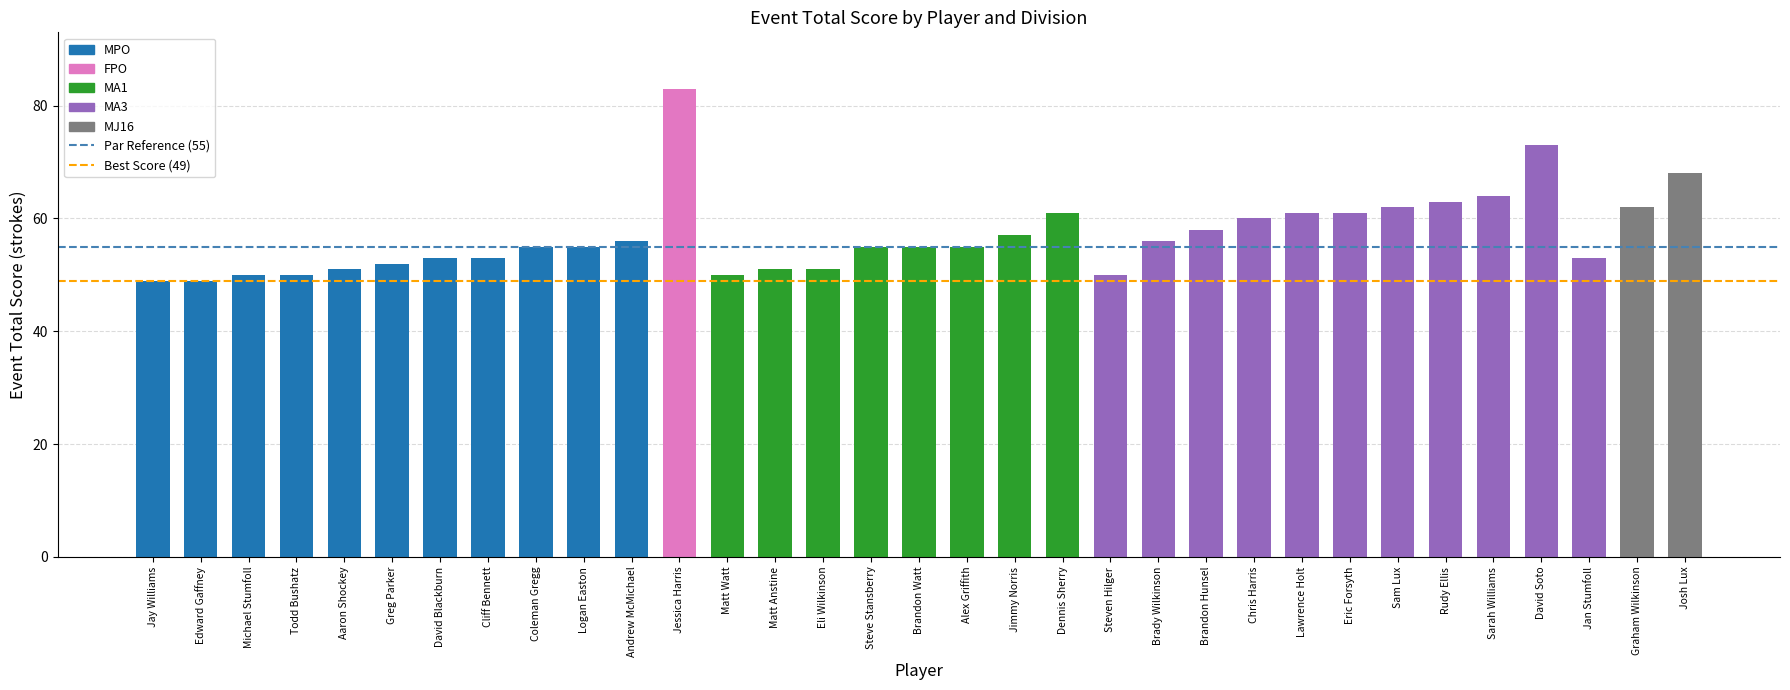

What is the label of the 2nd bar from the left?

Edward Gaffney